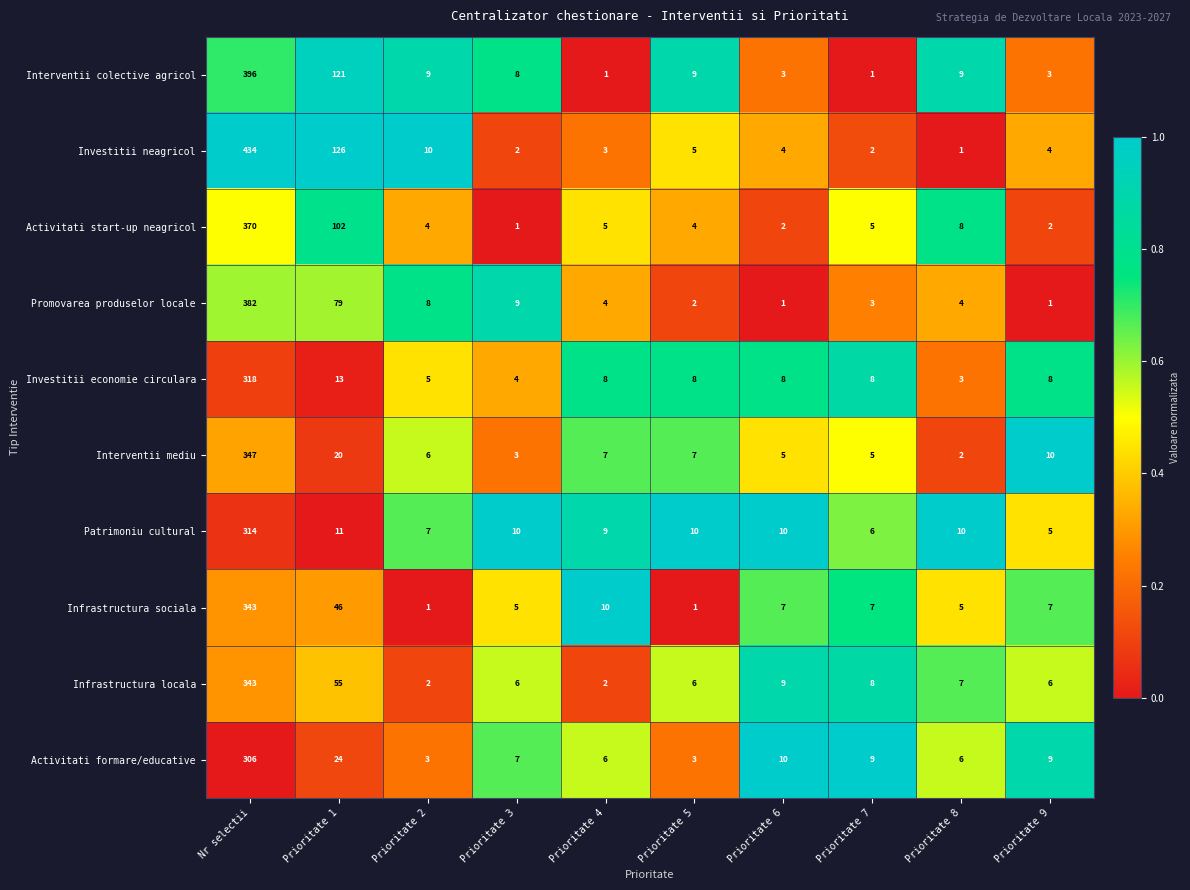

At which label does Activitati start-up neagricol reach its peak?

Nr selectii